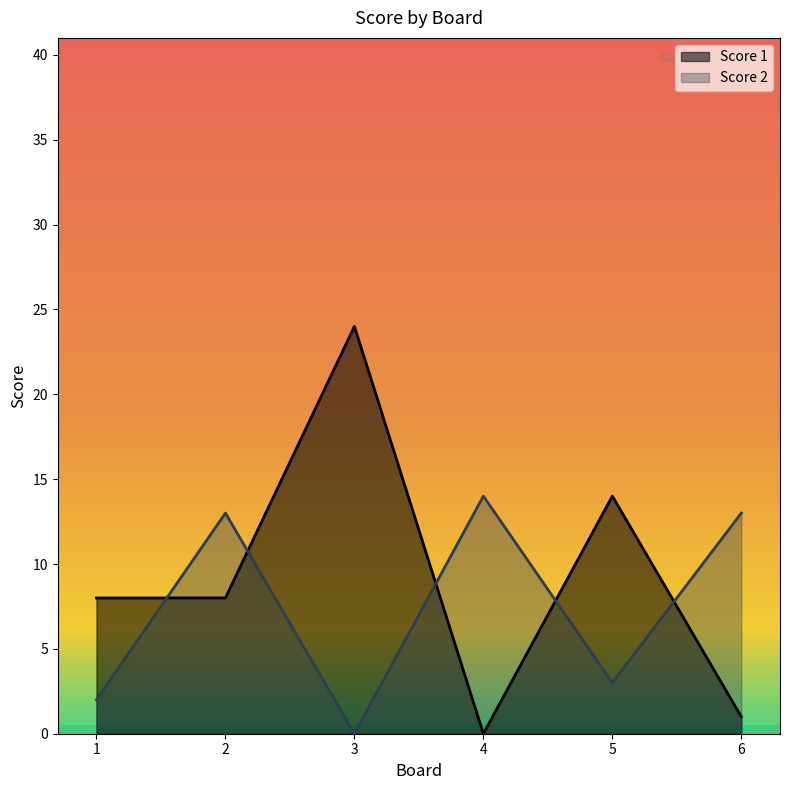

True or false: Score 2 has a value of 0 at 3.

True